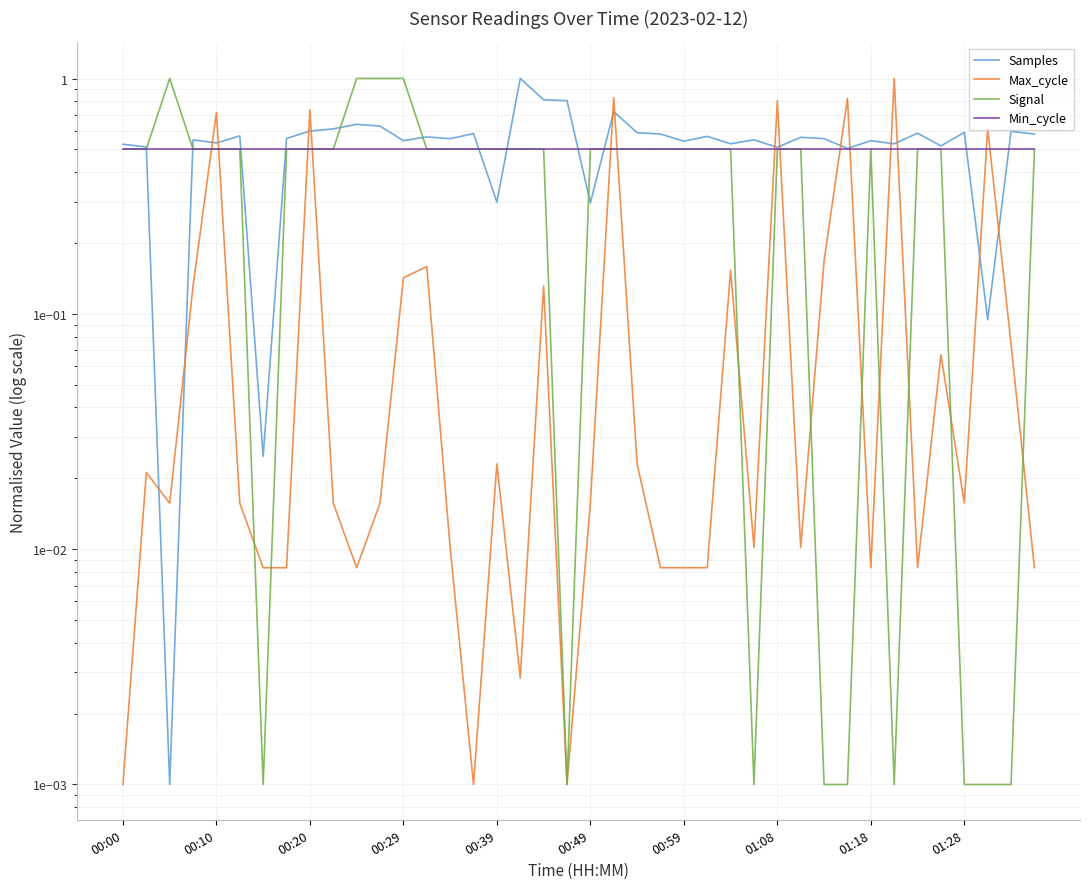

At which category does Max_cycle reach its first local peak?

00:10